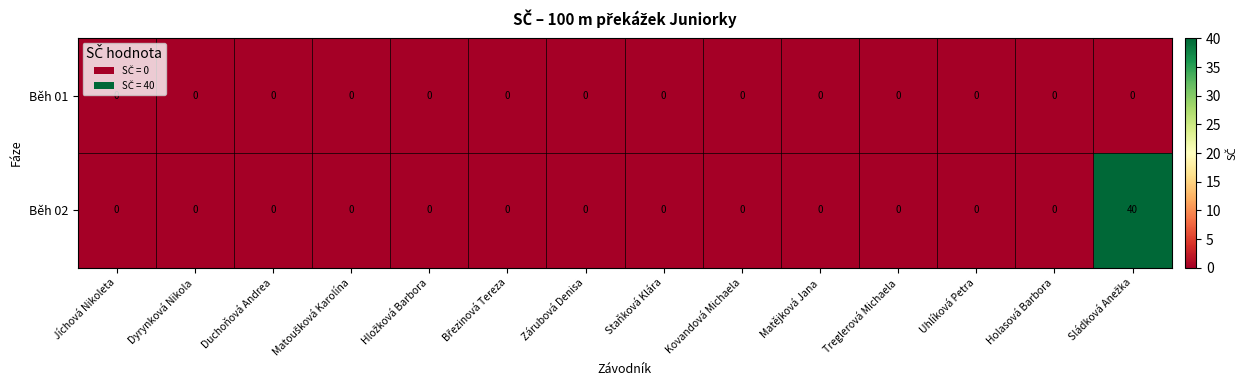

Rank the series by their maximum value, from lowest to highest.

Běh 01, Běh 02